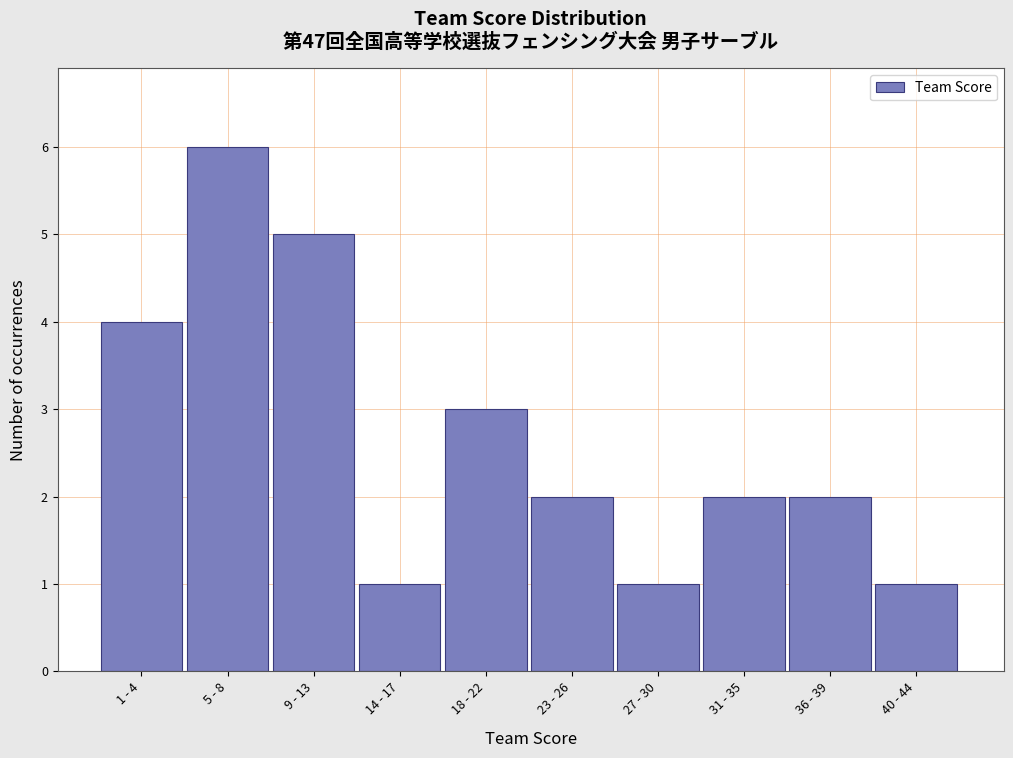

Reading left to right, extract all data points from this chart.

4	6	5	1	3	2	1	2	2	1